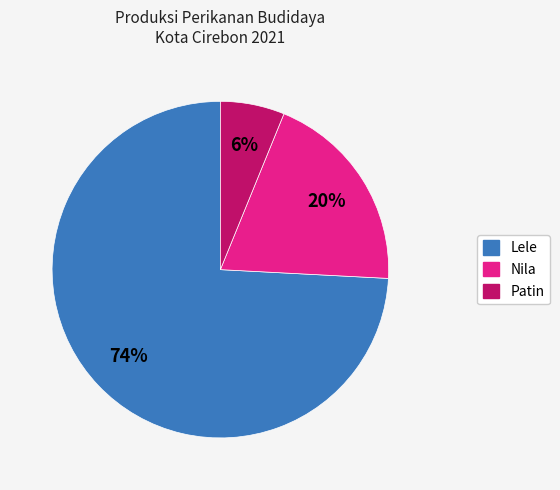

Between Lele and Nila, which is larger?

Lele